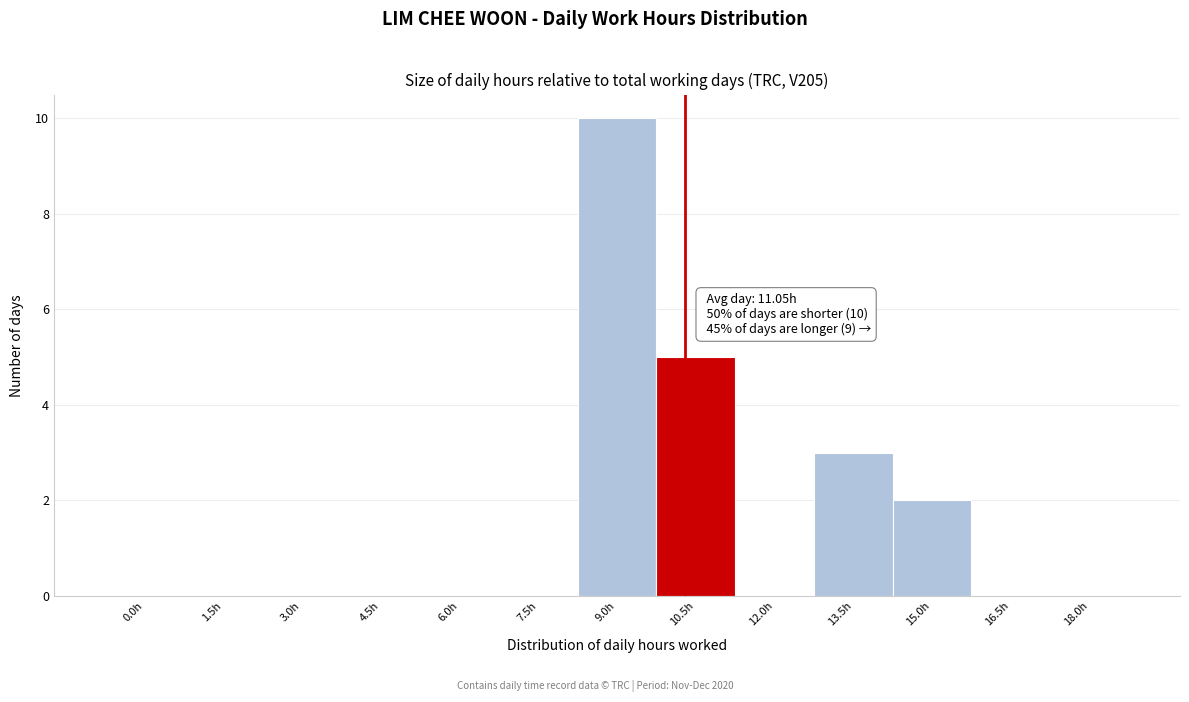

Reading left to right, extract all data points from this chart.

0.0h=0	1.5h=0	3.0h=0	4.5h=0	6.0h=0	7.5h=0	9.0h=10	10.5h=5	12.0h=0	13.5h=3	15.0h=2	16.5h=0	18.0h=0